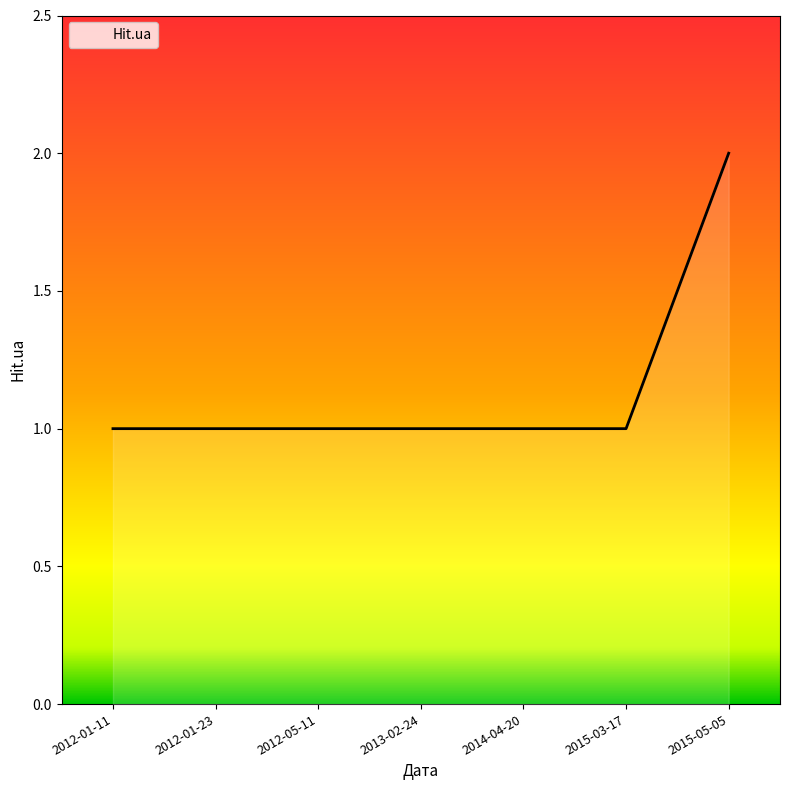

True or false: the data shows 1 at 2014-04-20.

True